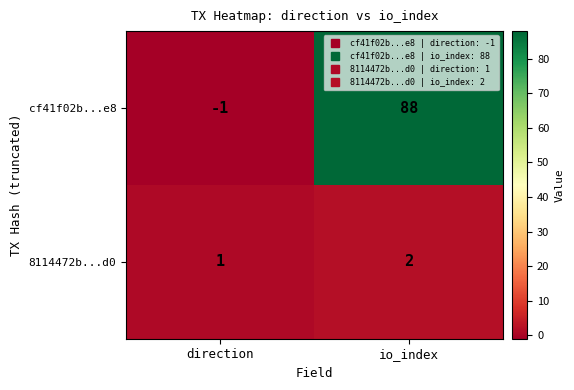

At which category is the sum across all series the highest?

io_index